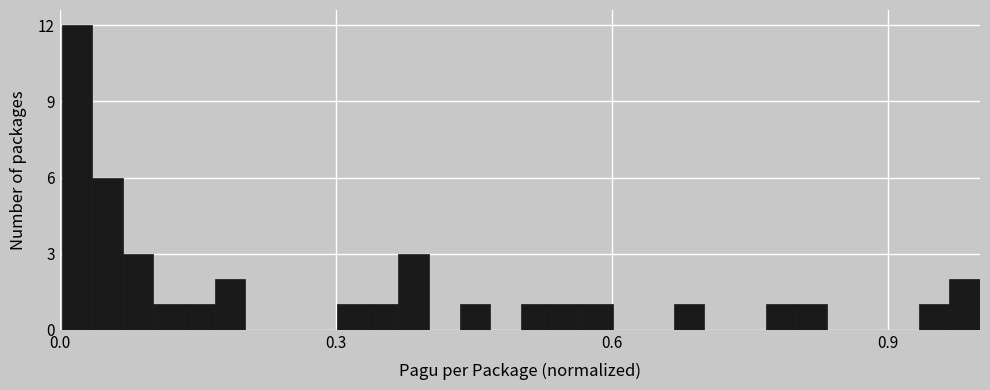

Around what value on the x-axis is the tallest bar? Give the approximate position of its centre, as read against the axis.

0.00